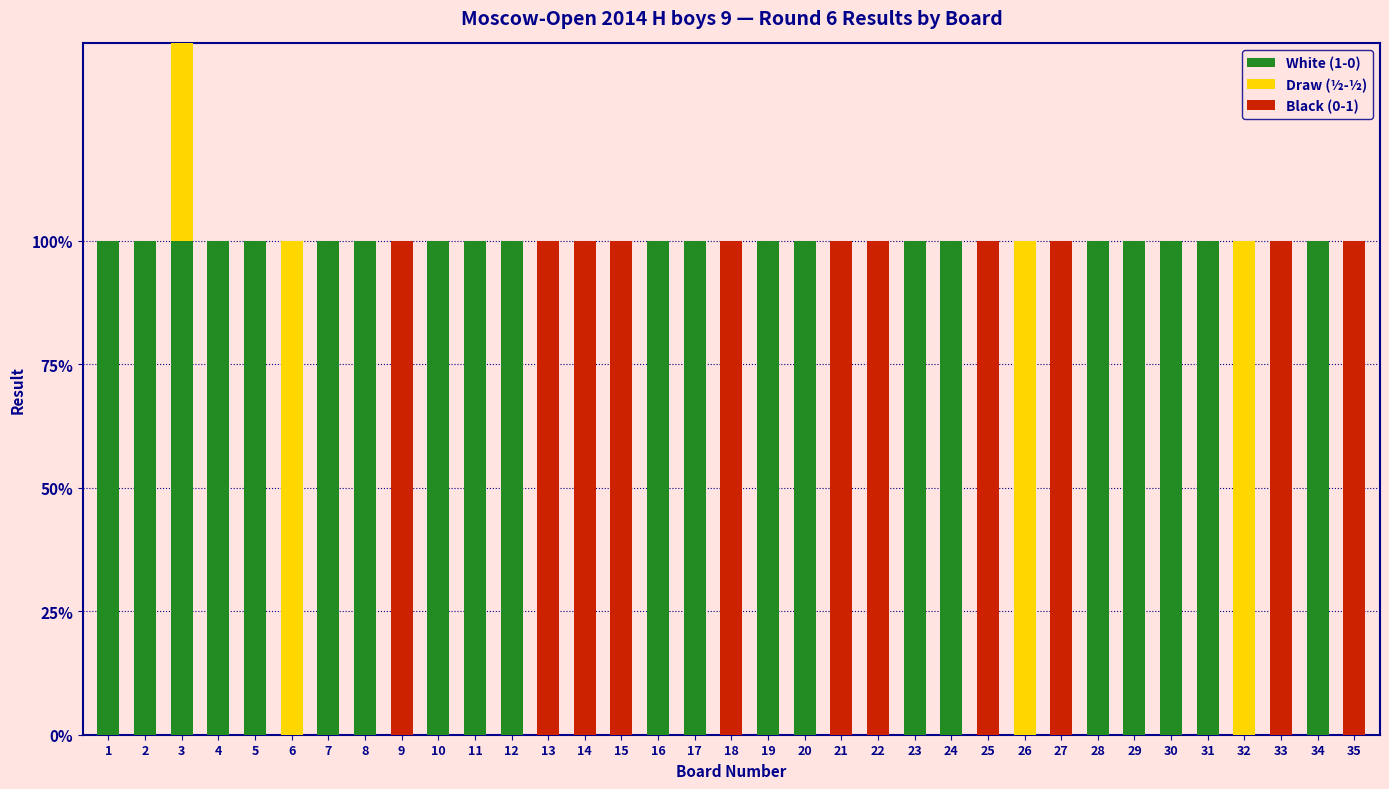

What is the difference between the maximum and minimum values in the White (1-0) series?

1